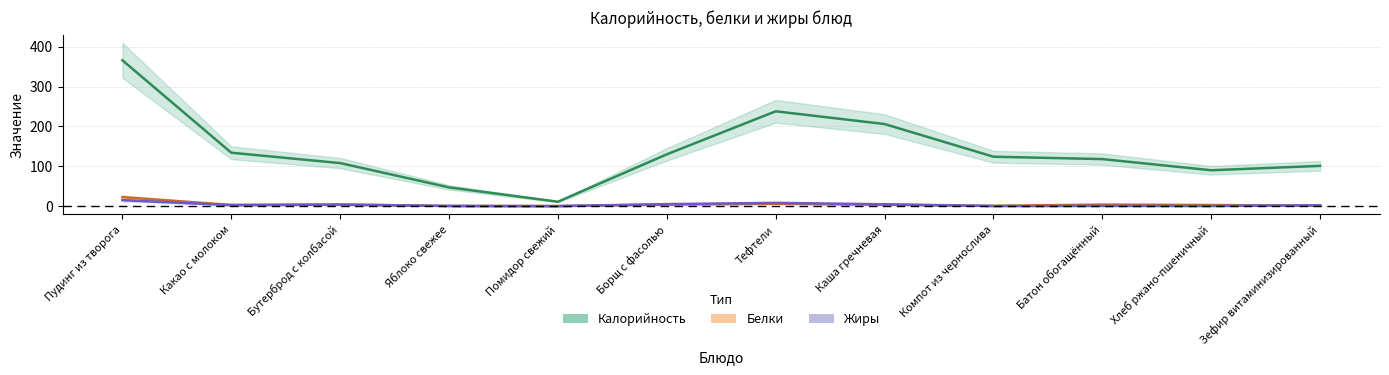

Does the chart display data point markers on the line(s)?

No